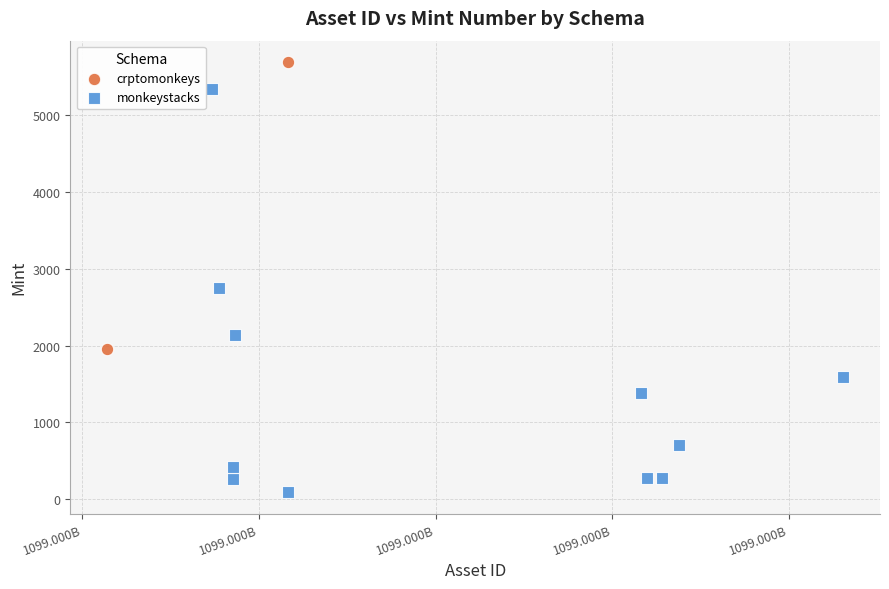

What are all the series names shown in the legend?

crptomonkeys, monkeystacks